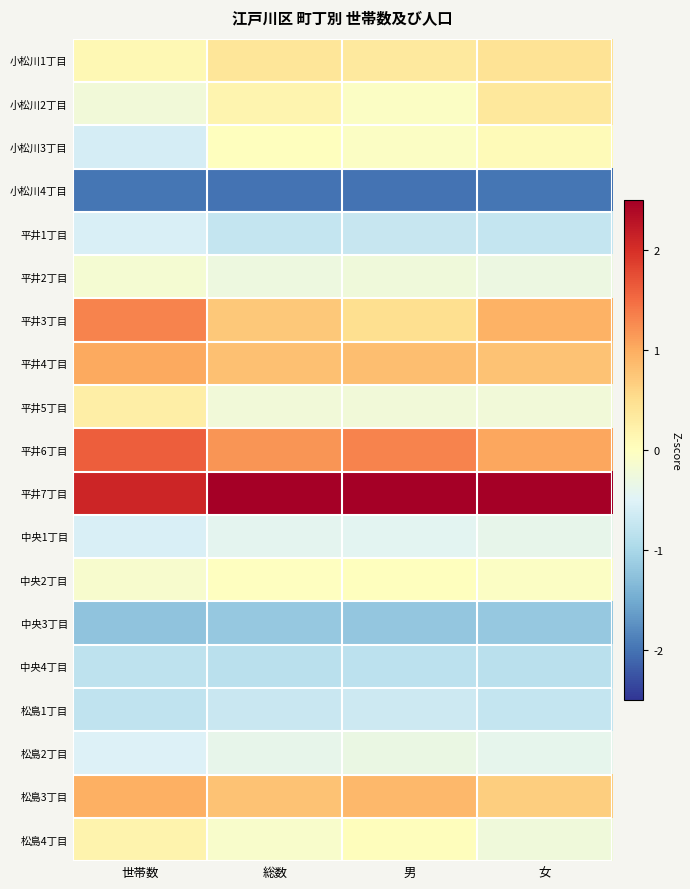

Which series has the largest total across all categories?

平井7丁目